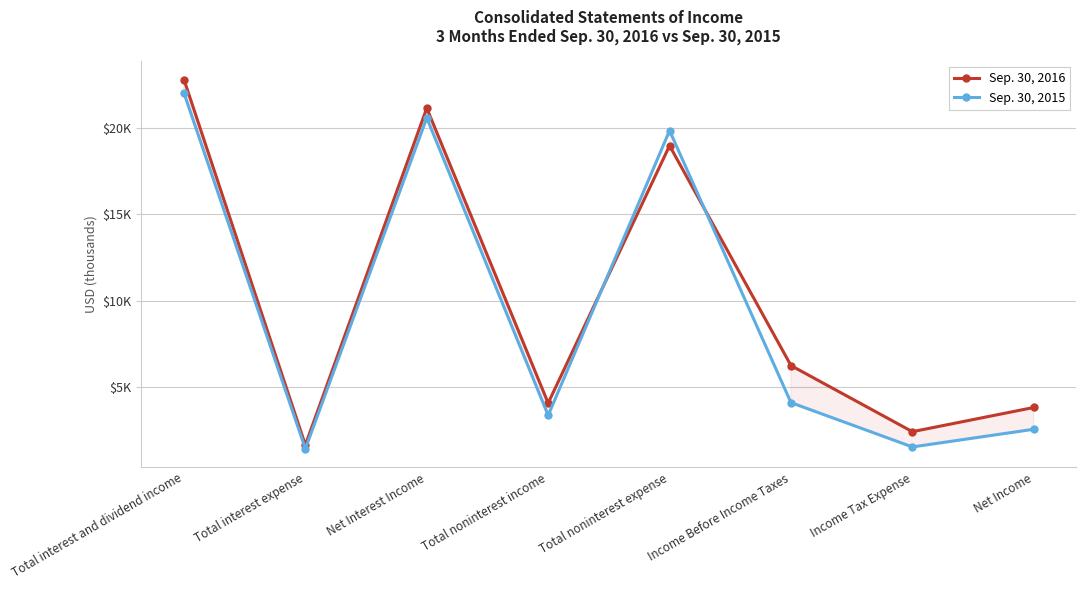

The value of Sep. 30, 2015 at Income Before Income Taxes is 955. True or false?

False